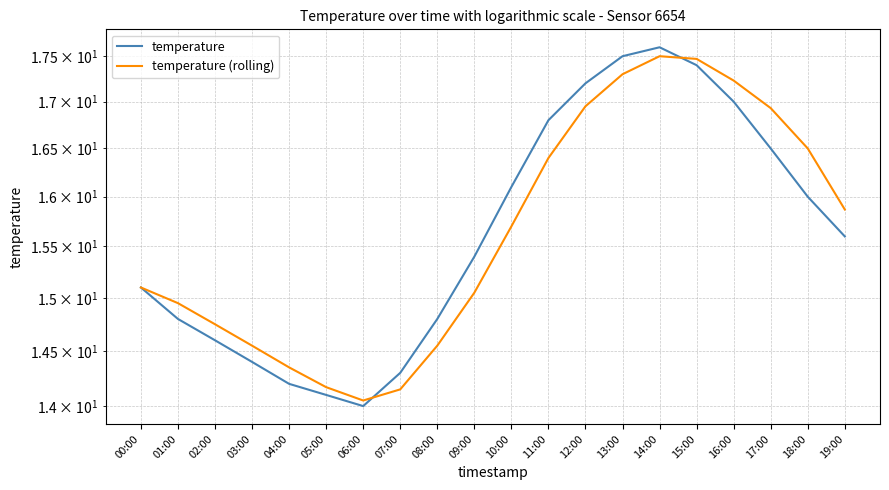

Where do temperature (rolling) and temperature first cross each other?

06:00 and 07:00